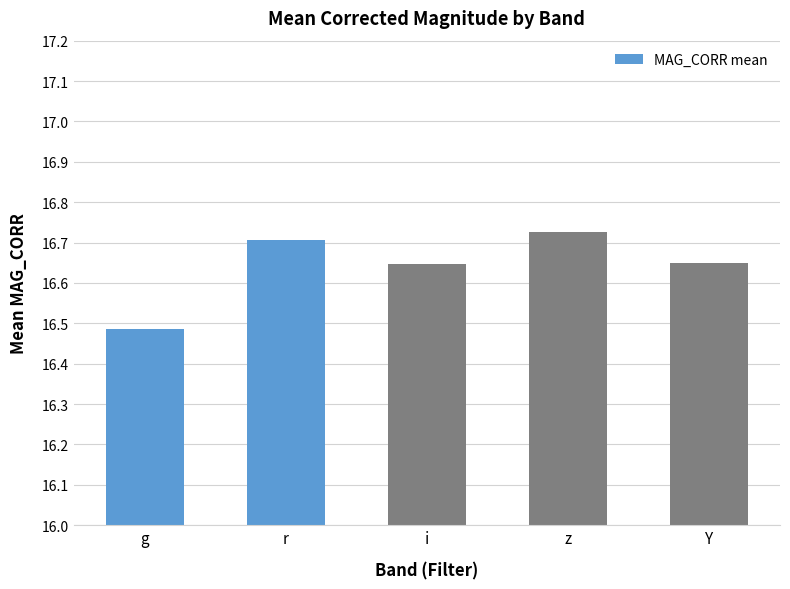

What is the difference between the second highest and minimum values?

0.2